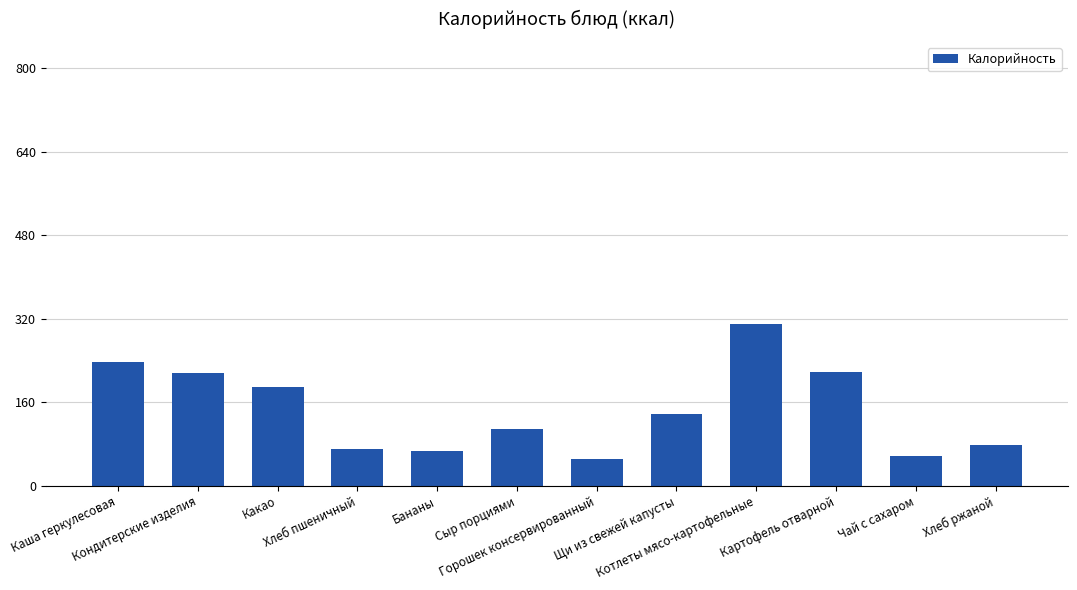

What is the value of the 5th bar from the left?

67.0